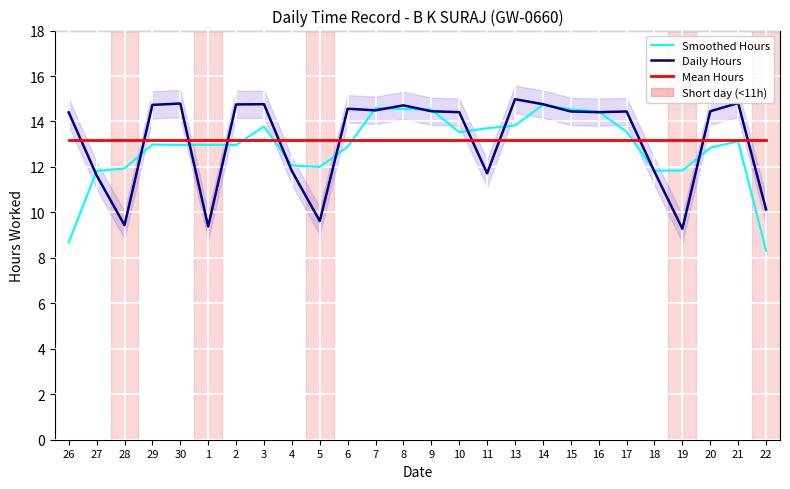

What is the greatest value displayed?

15.0